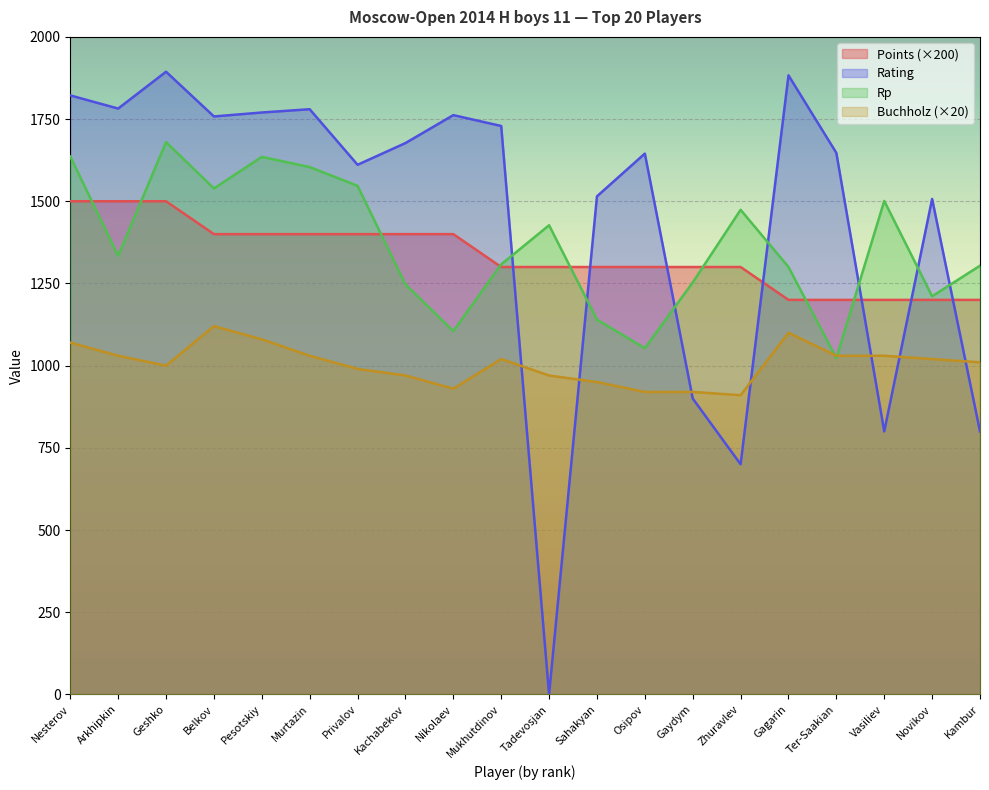

Which series changed the most between Osipov and Vasiliev?

Rating